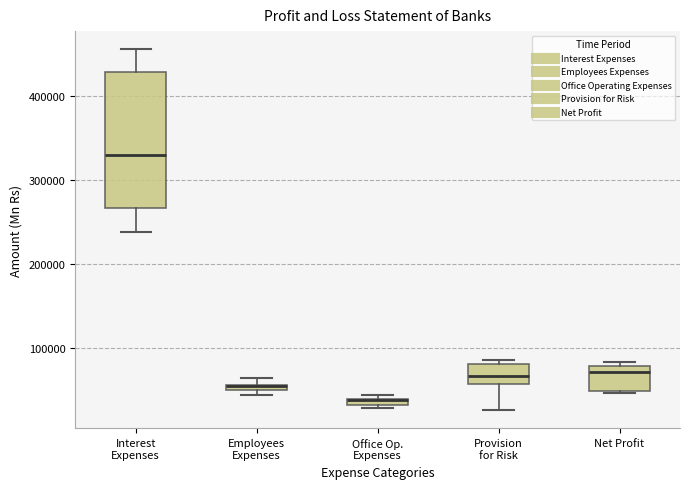

Which box is the tallest, from its lower edge to its upper edge?

Interest Expenses